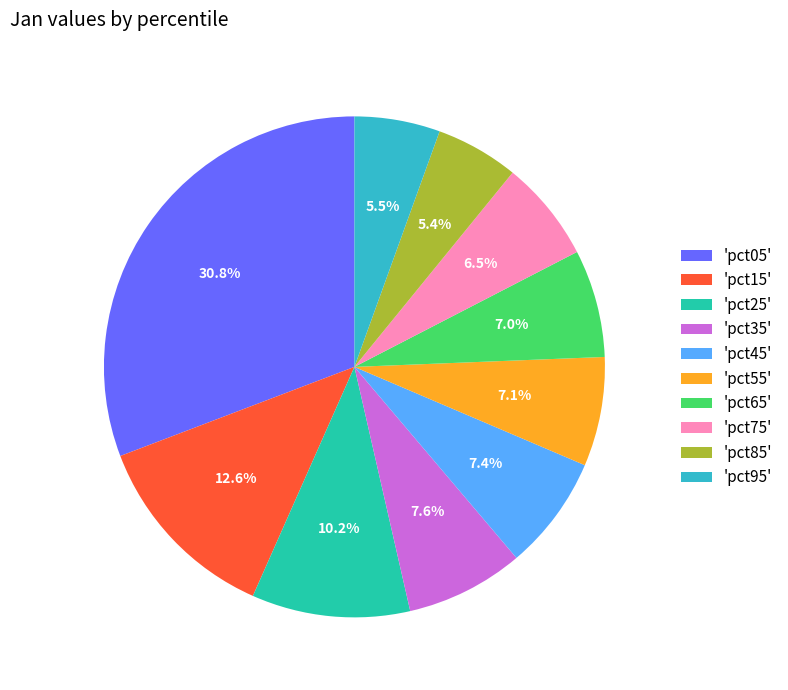

Which has a higher value, 'pct25' or 'pct15'?

'pct15'